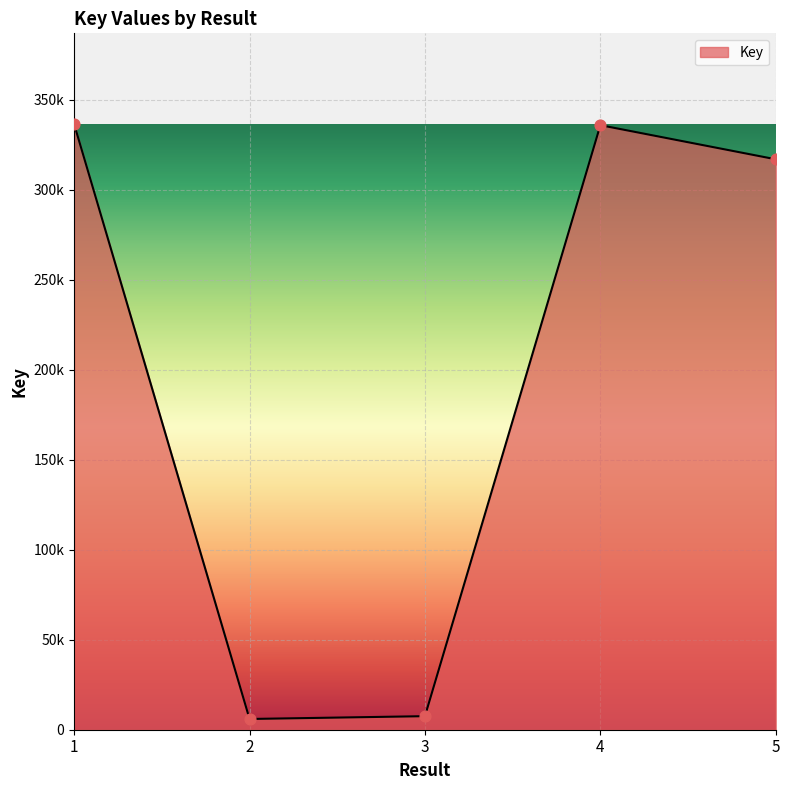

Between 5 and 1, which is larger?

1